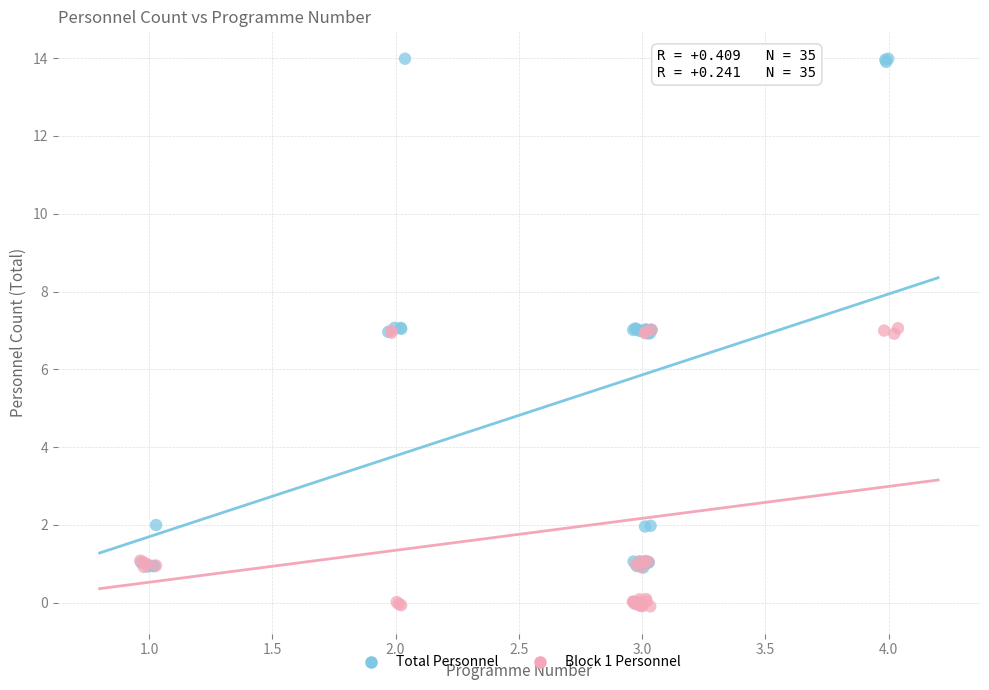

Which series contains the highest Y value?

Total Personnel